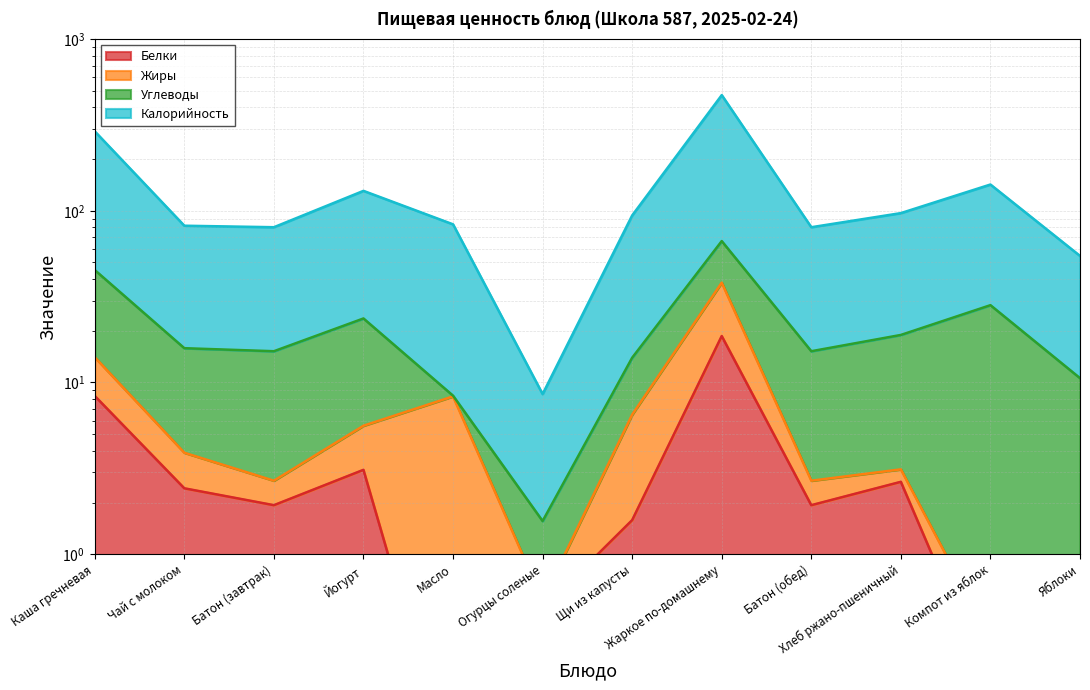

What is the difference between the maximum and minimum values in the Калорийность series?

463.0